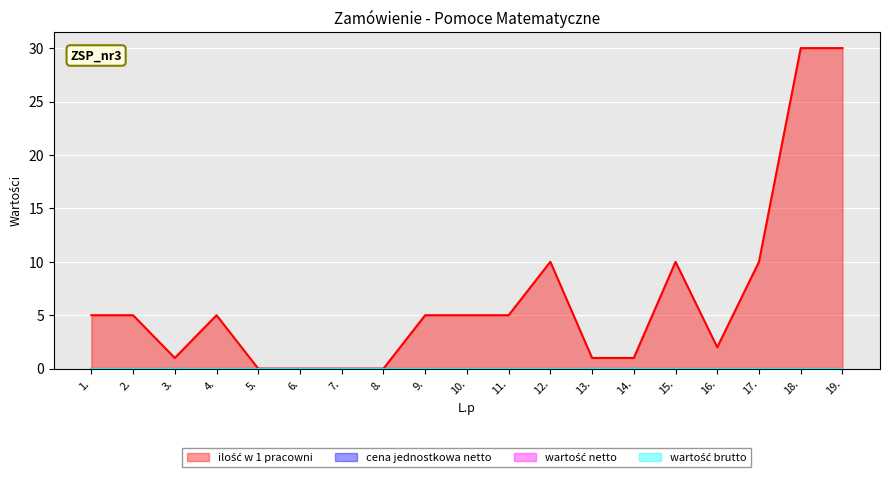

Between 12. and 17., which series saw the biggest shift?

ilość w 1 pracowni